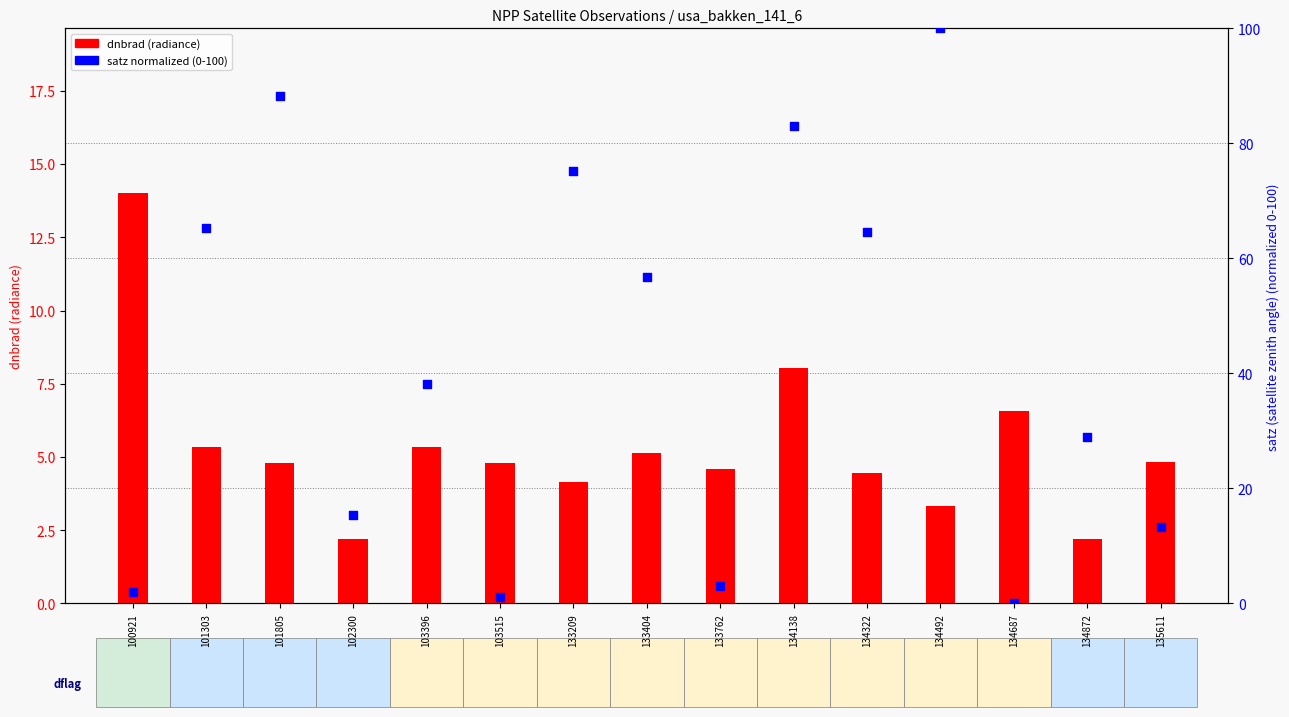

What are all the series names shown in the legend?

dnbrad, satz (norm)